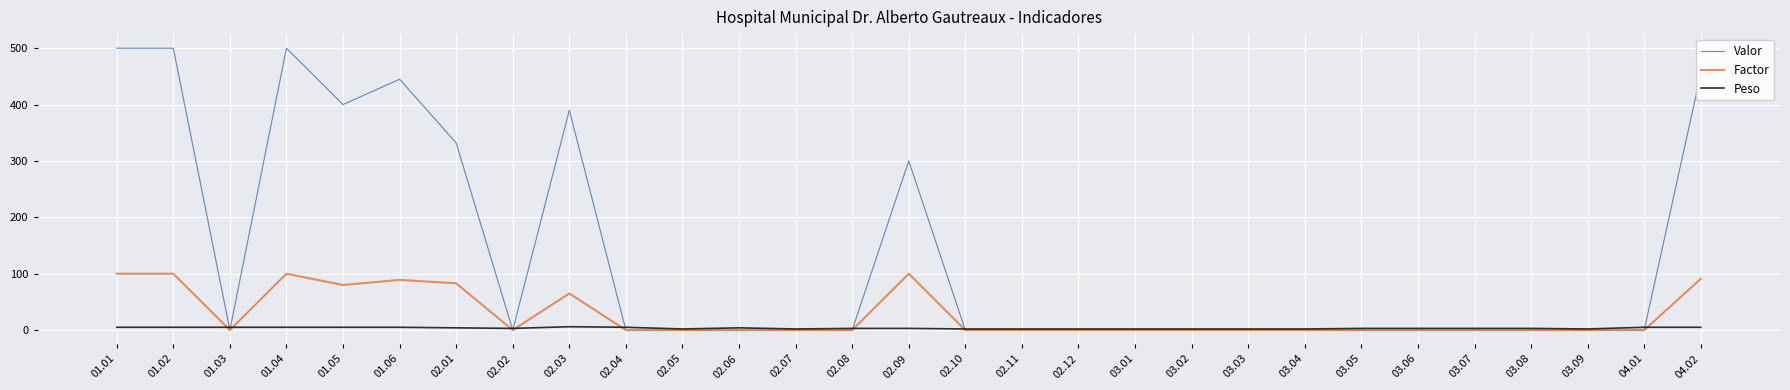

True or false: Factor has a value of 32 at 03.08.

False